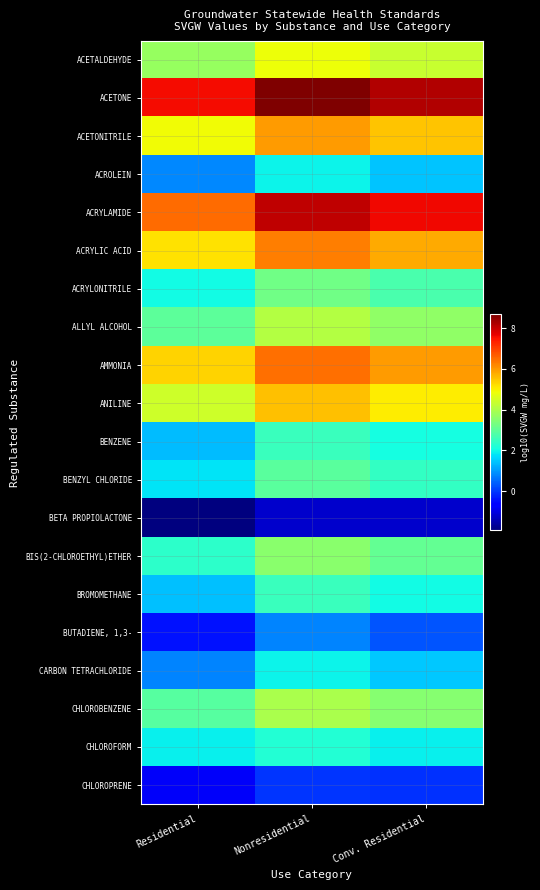

Which series has the largest total across all categories?

ACETONE